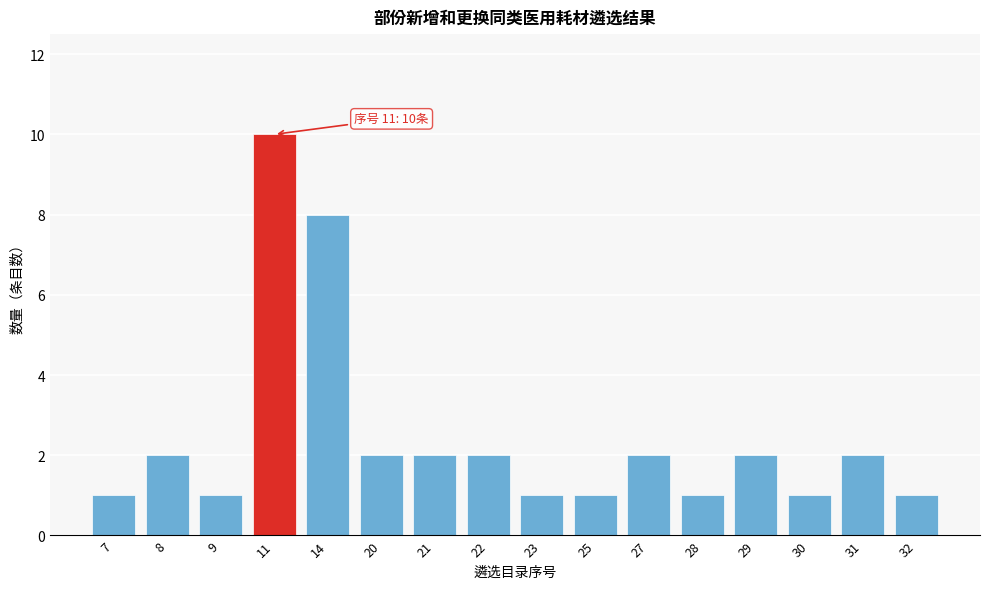

Reading left to right, extract all data points from this chart.

7=1	8=2	9=1	11=10	14=8	20=2	21=2	22=2	23=1	25=1	27=2	28=1	29=2	30=1	31=2	32=1